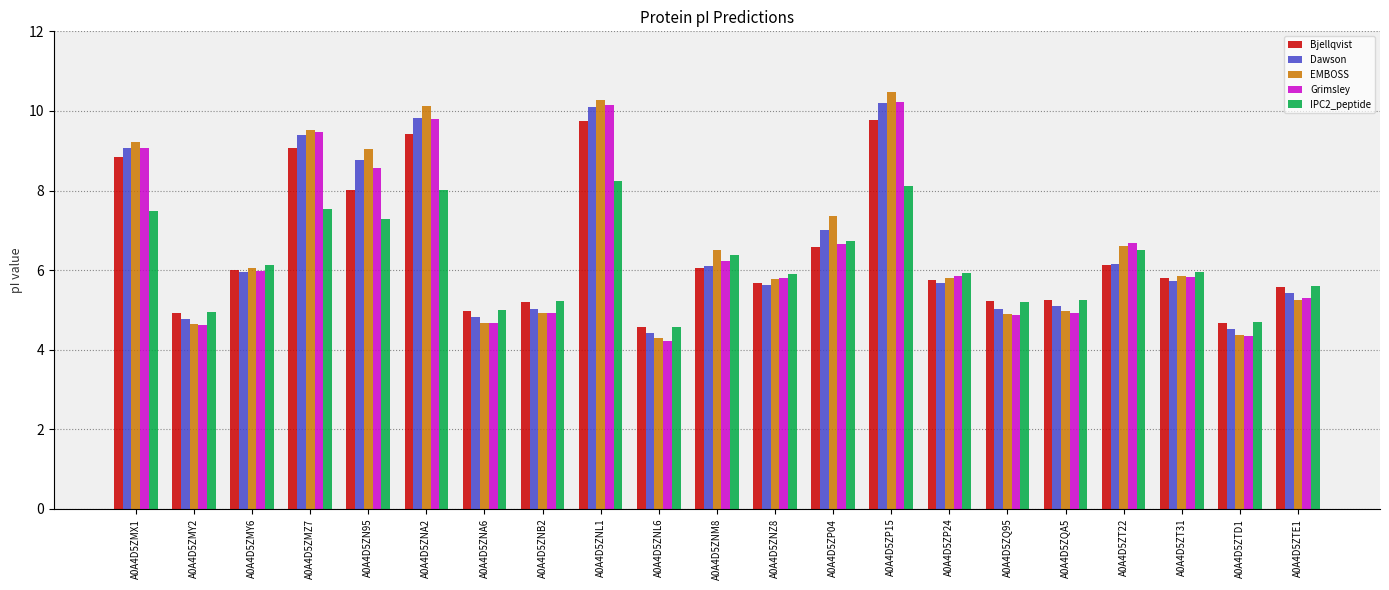

Where does the EMBOSS series first go above 5?

A0A4D5ZMX1